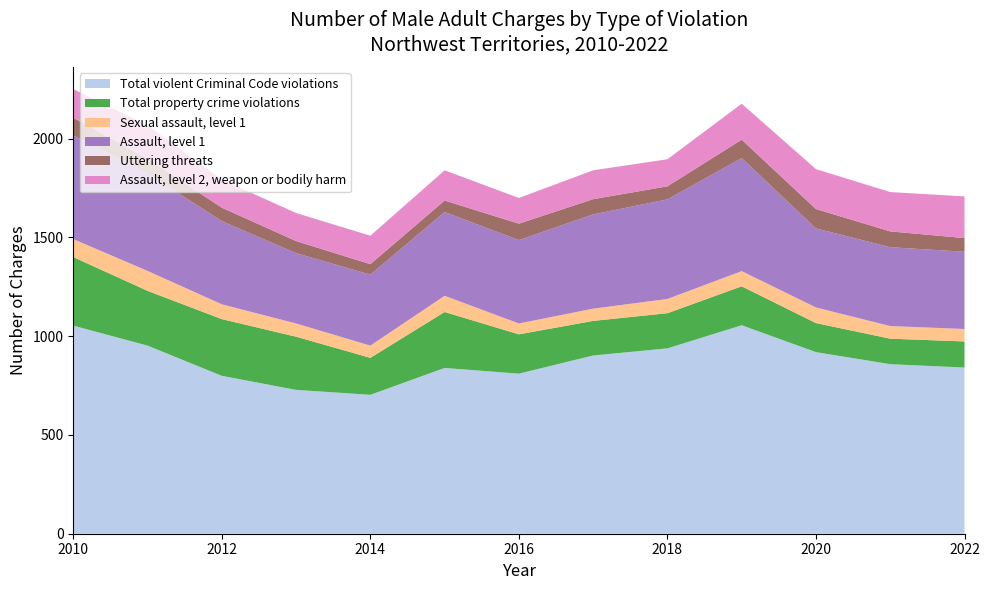

Reading right to left, extract all data points from this chart.

Total violent Criminal Code violations: 841	858	919	1055	938	902	810	839	703	728	799	952	1053
Total property crime violations: 132	129	147	197	178	175	199	283	187	269	287	277	347
Sexual assault, level 1: 63	64	79	77	72	62	55	82	62	67	75	101	91
Assault, level 1: 391	399	400	572	504	477	422	424	359	356	421	494	525
Uttering threats: 69	80	98	93	66	77	83	58	53	61	68	74	89
Assault, level 2, weapon or bodily harm: 211	199	202	182	137	146	130	153	144	142	142	169	145